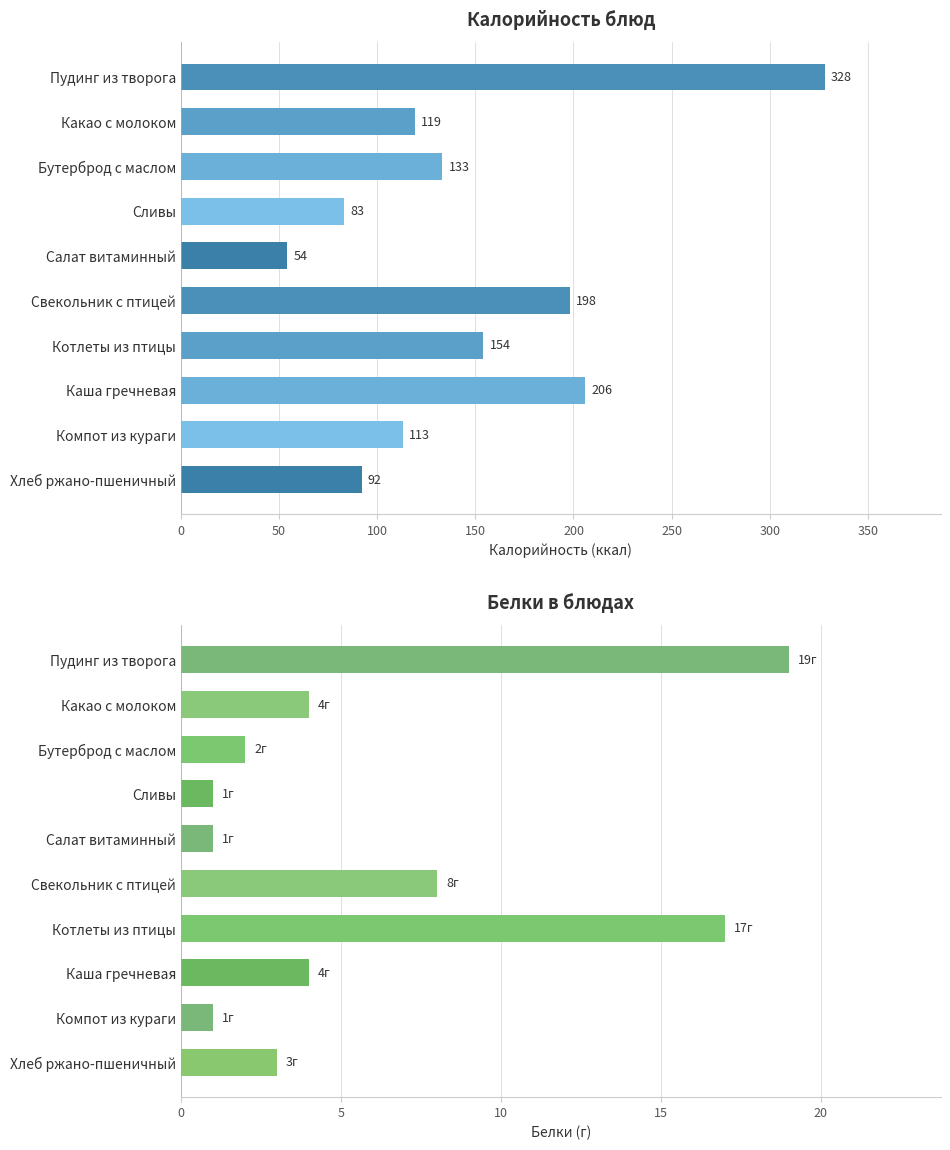

Rank the series by their maximum value, from lowest to highest.

Белки, Калорийность